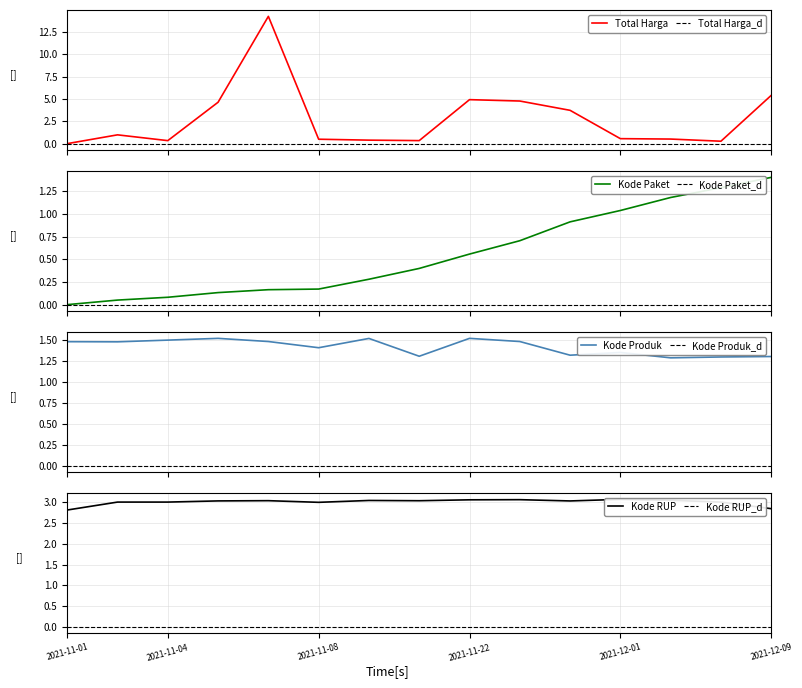

At 2021-12-09, list the series in order from largest to smallest.

Total Harga, Kode RUP, Kode Paket, Kode Produk